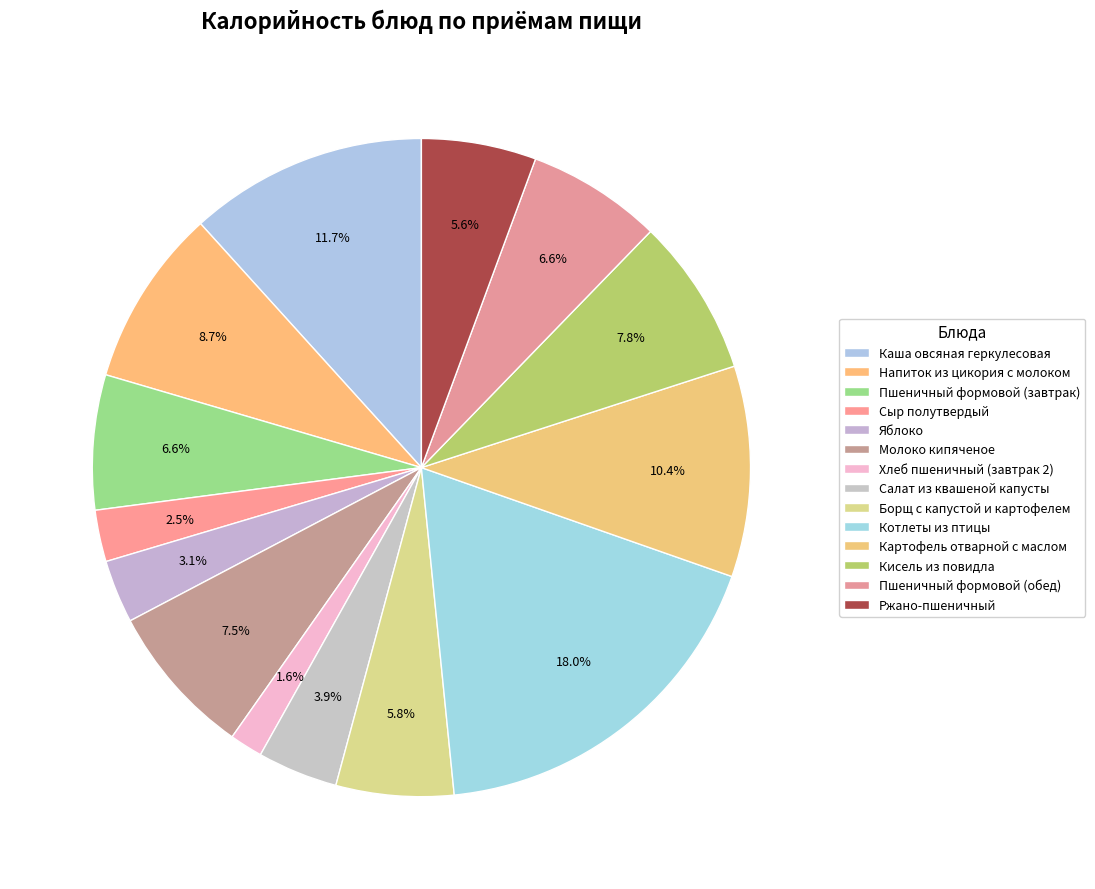

Which category has the smallest portion of the pie?

Хлеб пшеничный (завтрак 2)